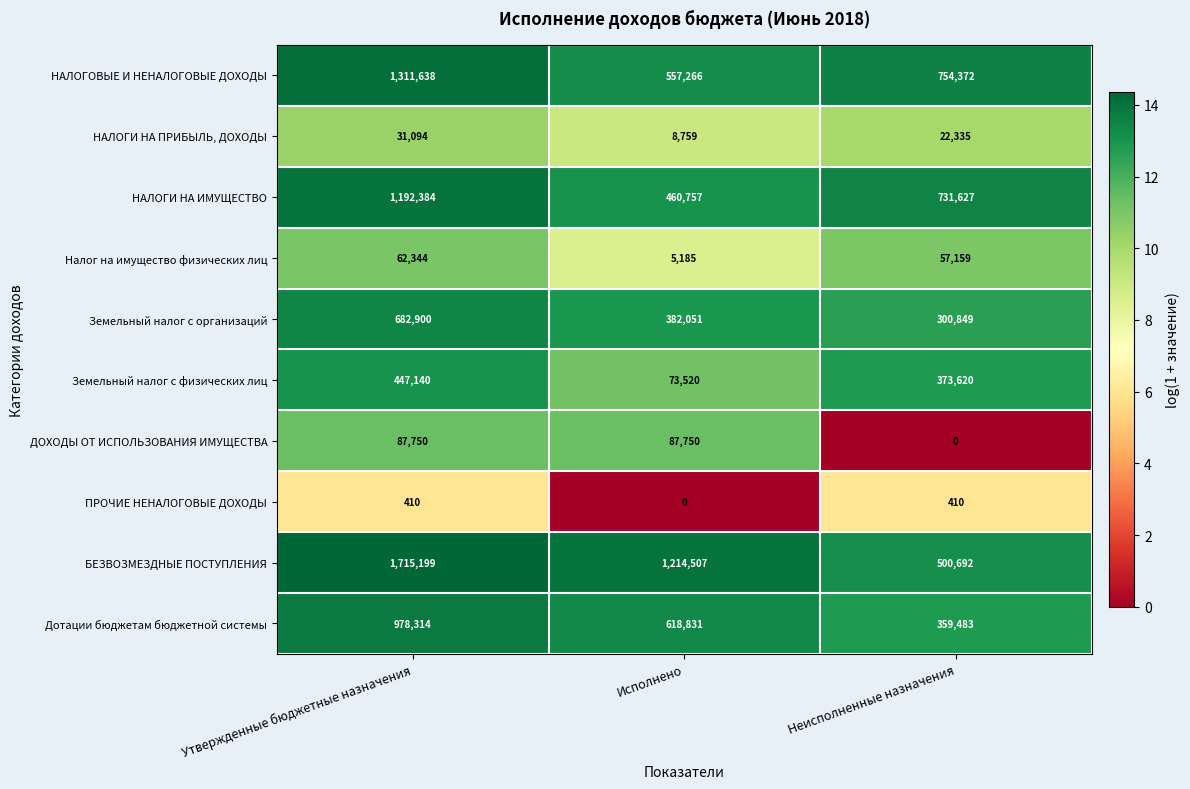

Reading left to right, list all the values displayed in this chart.

НАЛОГОВЫЕ И НЕНАЛОГОВЫЕ ДОХОДЫ: Утвержденные бюджетные назначения=1311638	Исполнено=557266	Неисполненные назначения=754372
НАЛОГИ НА ПРИБЫЛЬ, ДОХОДЫ: Утвержденные бюджетные назначения=31094	Исполнено=8759	Неисполненные назначения=22335
НАЛОГИ НА ИМУЩЕСТВО: Утвержденные бюджетные назначения=1192384	Исполнено=460757	Неисполненные назначения=731627
Налог на имущество физических лиц: Утвержденные бюджетные назначения=62344	Исполнено=5185	Неисполненные назначения=57159
Земельный налог с организаций: Утвержденные бюджетные назначения=682900	Исполнено=382051	Неисполненные назначения=300849
Земельный налог с физических лиц: Утвержденные бюджетные назначения=447140	Исполнено=73520	Неисполненные назначения=373620
ДОХОДЫ ОТ ИСПОЛЬЗОВАНИЯ ИМУЩЕСТВА: Утвержденные бюджетные назначения=87750	Исполнено=87750	Неисполненные назначения=0
ПРОЧИЕ НЕНАЛОГОВЫЕ ДОХОДЫ: Утвержденные бюджетные назначения=410	Исполнено=0	Неисполненные назначения=410
БЕЗВОЗМЕЗДНЫЕ ПОСТУПЛЕНИЯ: Утвержденные бюджетные назначения=1715199	Исполнено=1214507	Неисполненные назначения=500692
Дотации бюджетам бюджетной системы: Утвержденные бюджетные назначения=978314	Исполнено=618831	Неисполненные назначения=359483